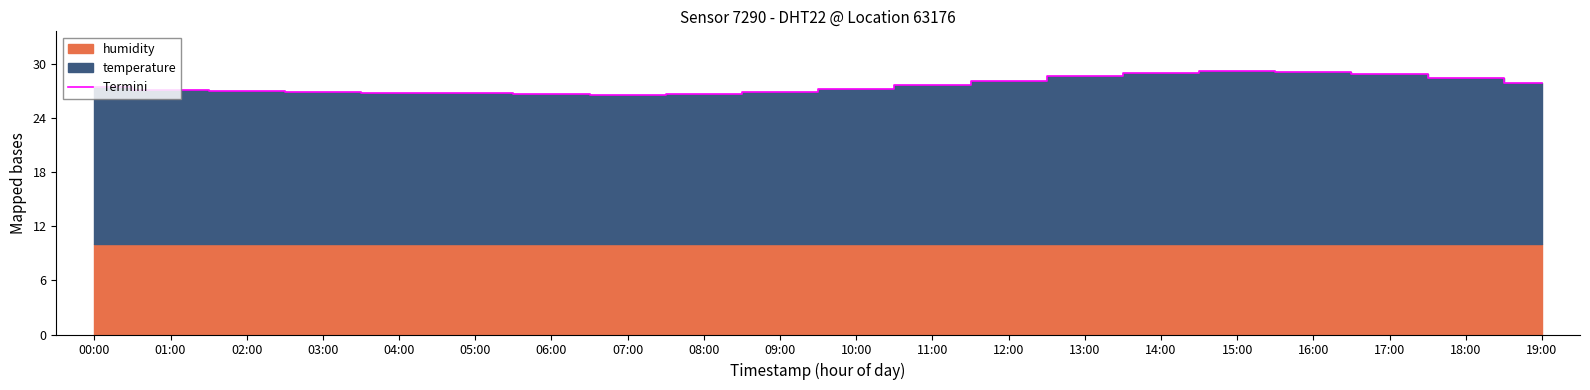

What is the label of the 1st point from the right?

19:00